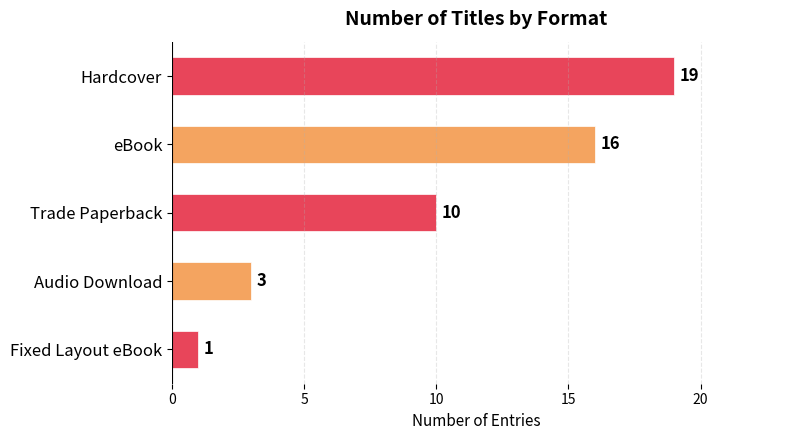

List the labels in order of value, largest first.

Hardcover, eBook, Trade Paperback, Audio Download, Fixed Layout eBook